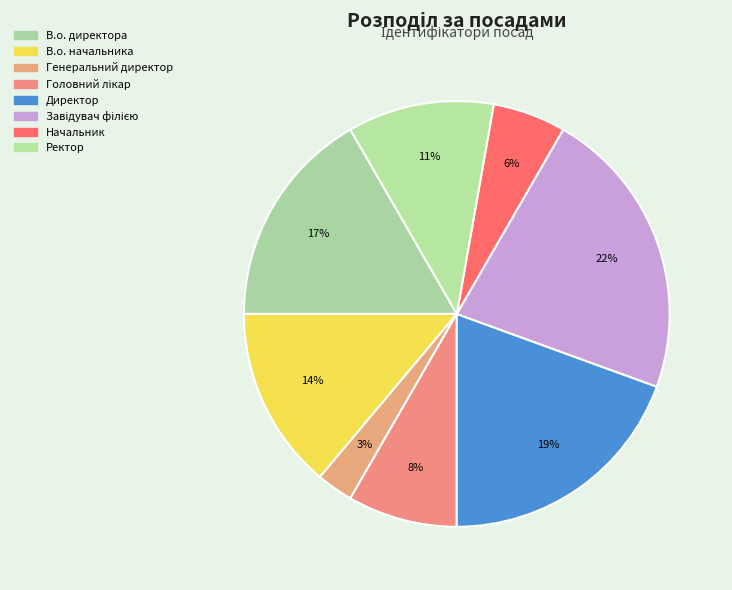

To the nearest percent, what is the average slice percentage?

12%